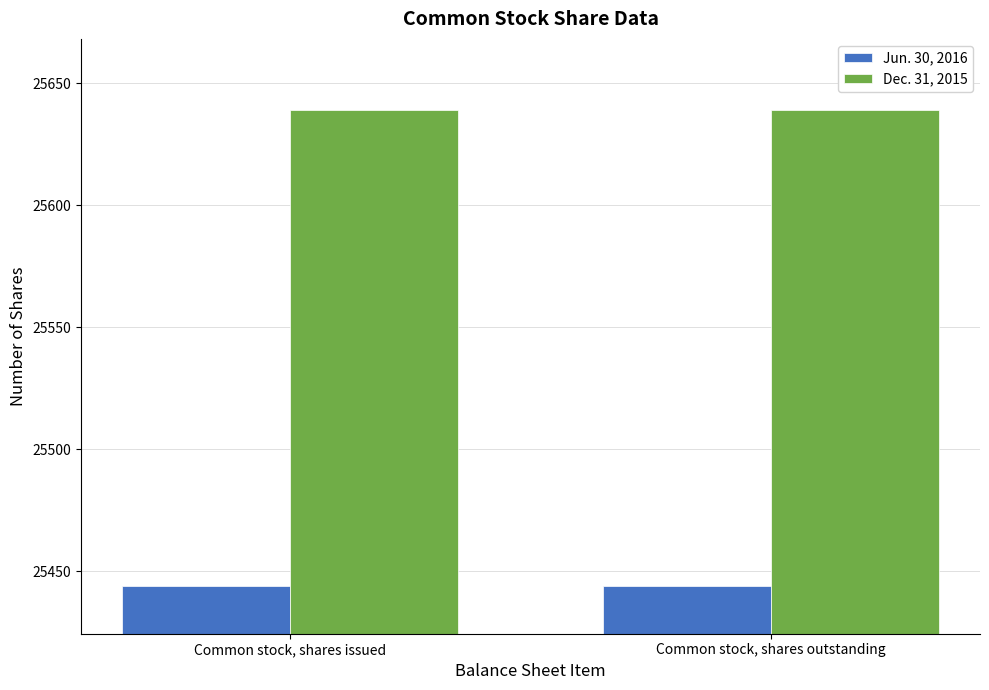

Which series has the largest total across all categories?

Dec. 31, 2015